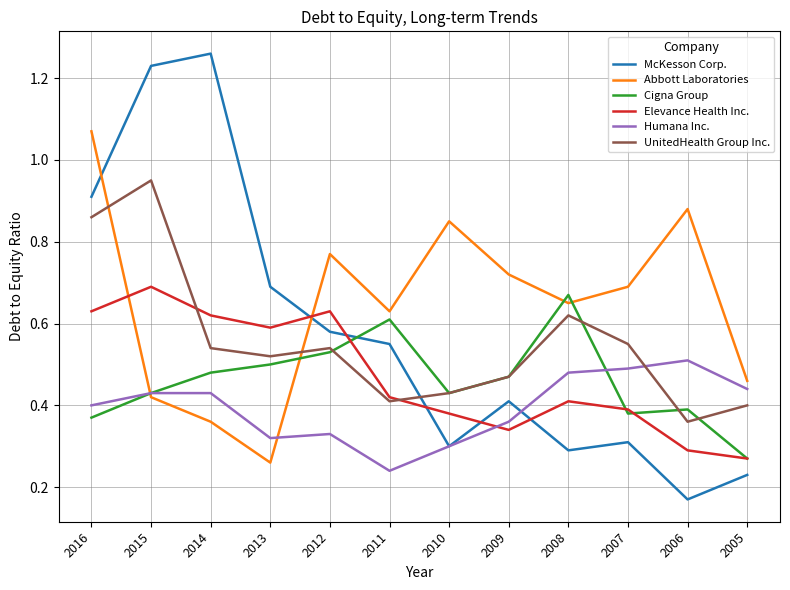

How many times do Cigna Group and Abbott Laboratories cross each other?

4